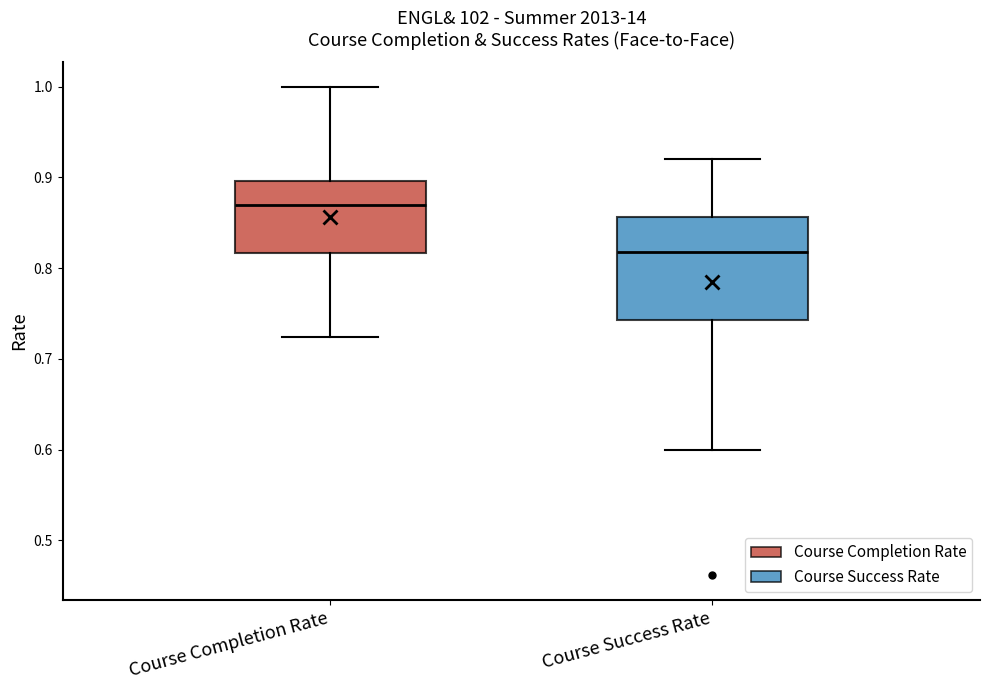

Which box's median line is the highest?

Course Completion Rate